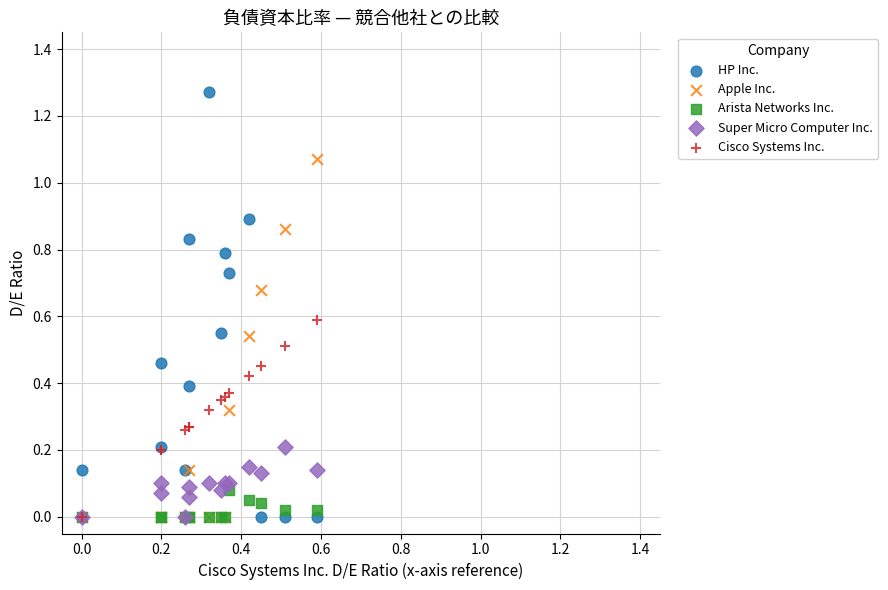

What are all the series names shown in the legend?

HP Inc., Apple Inc., Arista Networks Inc., Super Micro Computer Inc., Cisco Systems Inc.